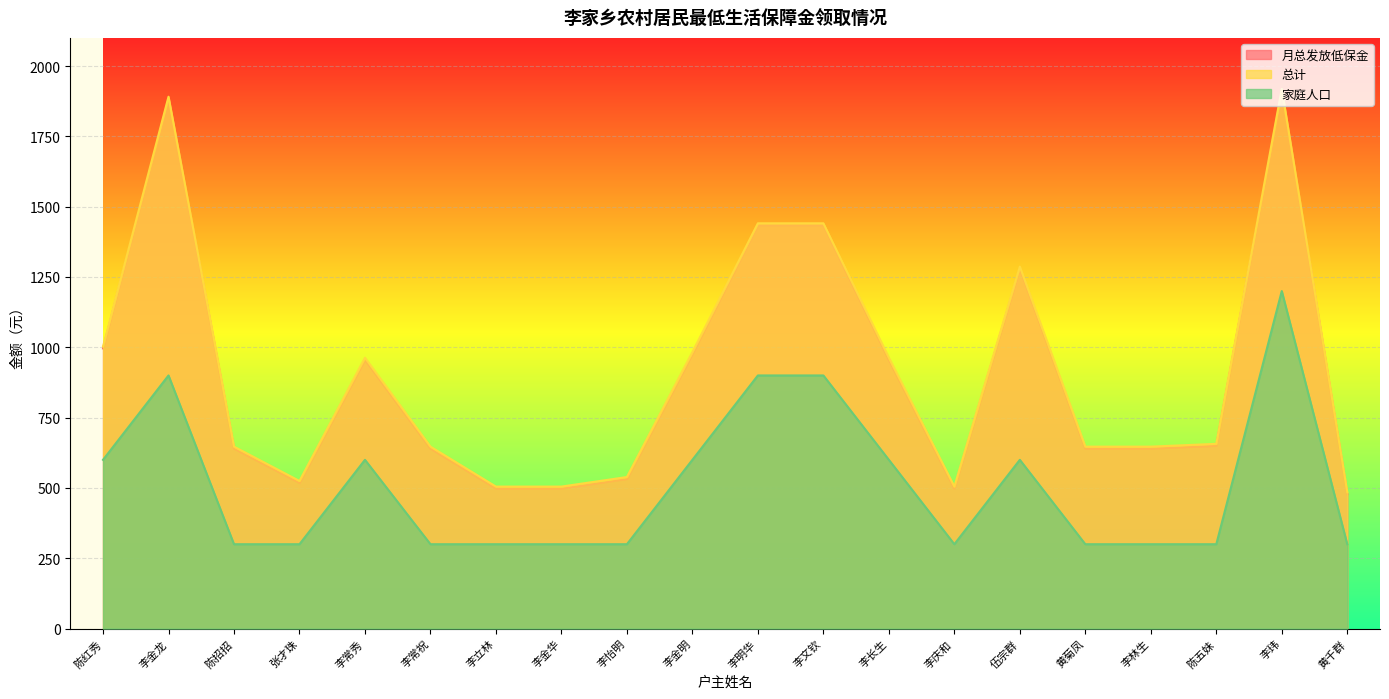

The value of 月总发放低保金 at 李明华 is 1434.0. True or false?

True